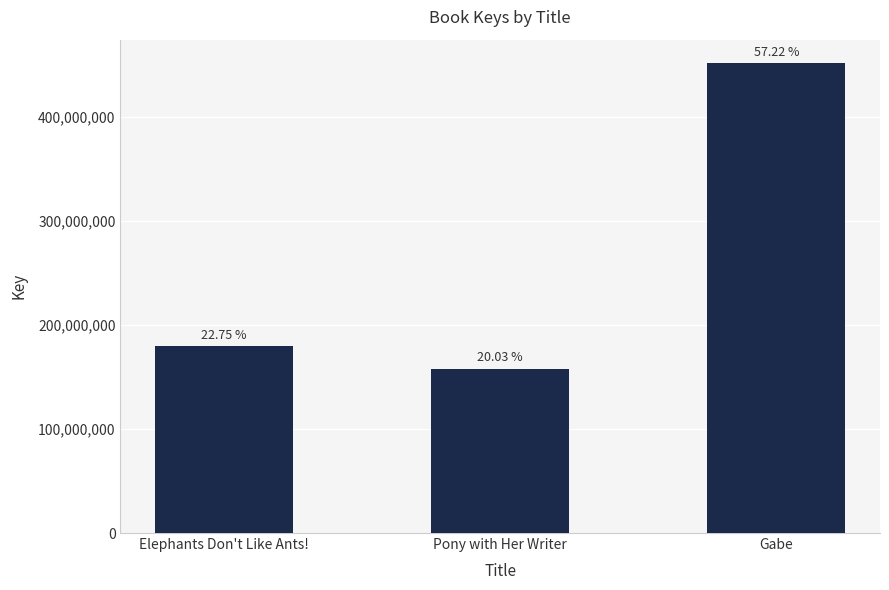

True or false: the data shows 306719890 at Elephants Don't Like Ants!.

False